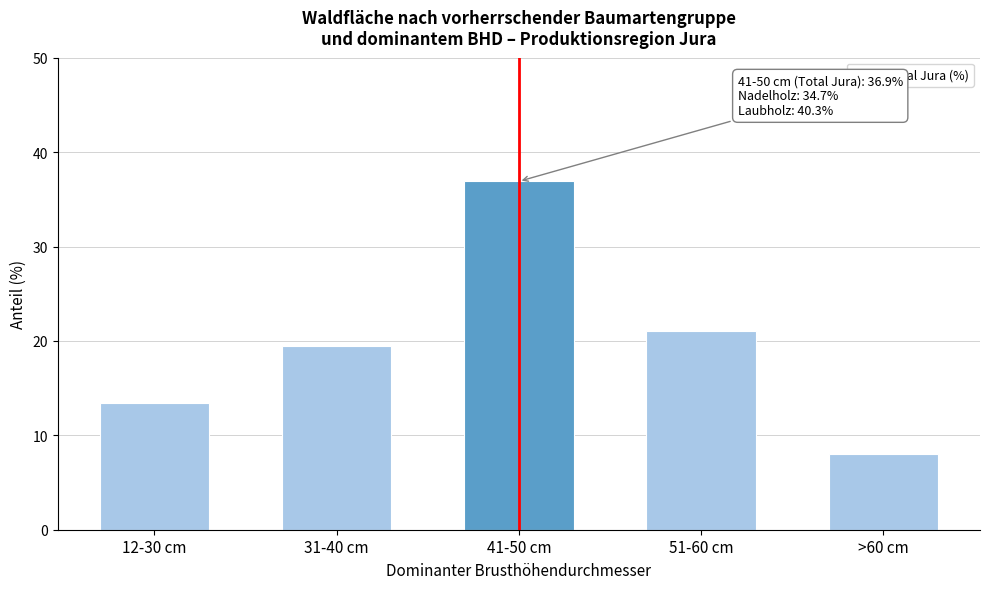

Reading right to left, extract all data points from this chart.

>60 cm=8.0	51-60 cm=21.0	41-50 cm=36.9	31-40 cm=19.5	12-30 cm=13.4